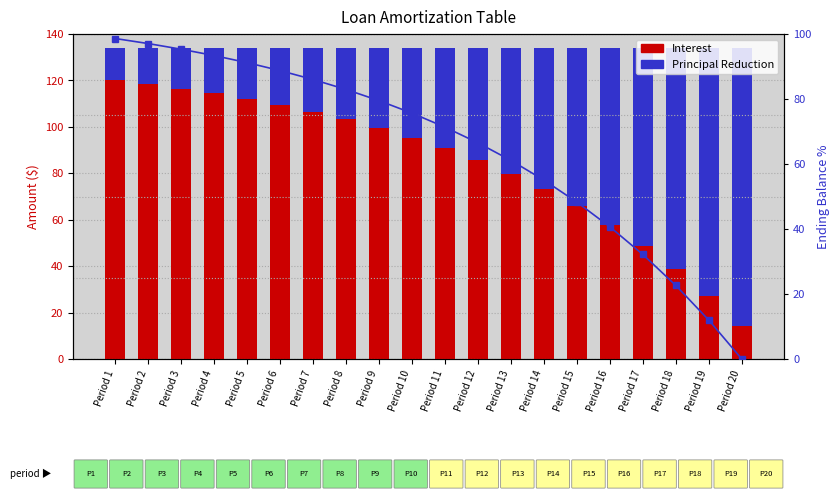

What is the difference between the maximum and minimum values in the Interest series?

105.7